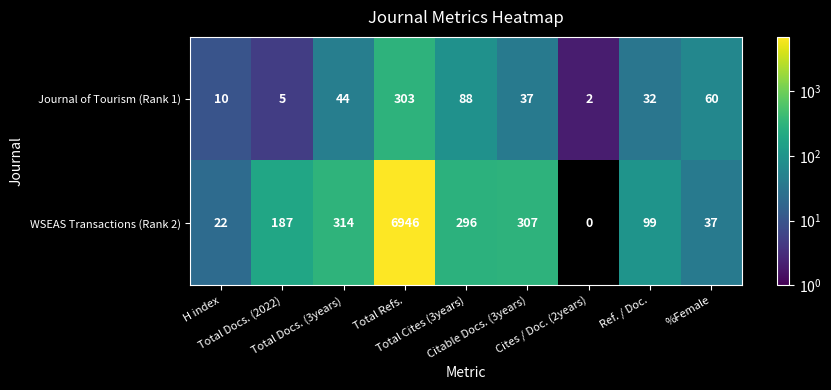

Which series has the largest range (max minus min)?

WSEAS Transactions (Rank 2)